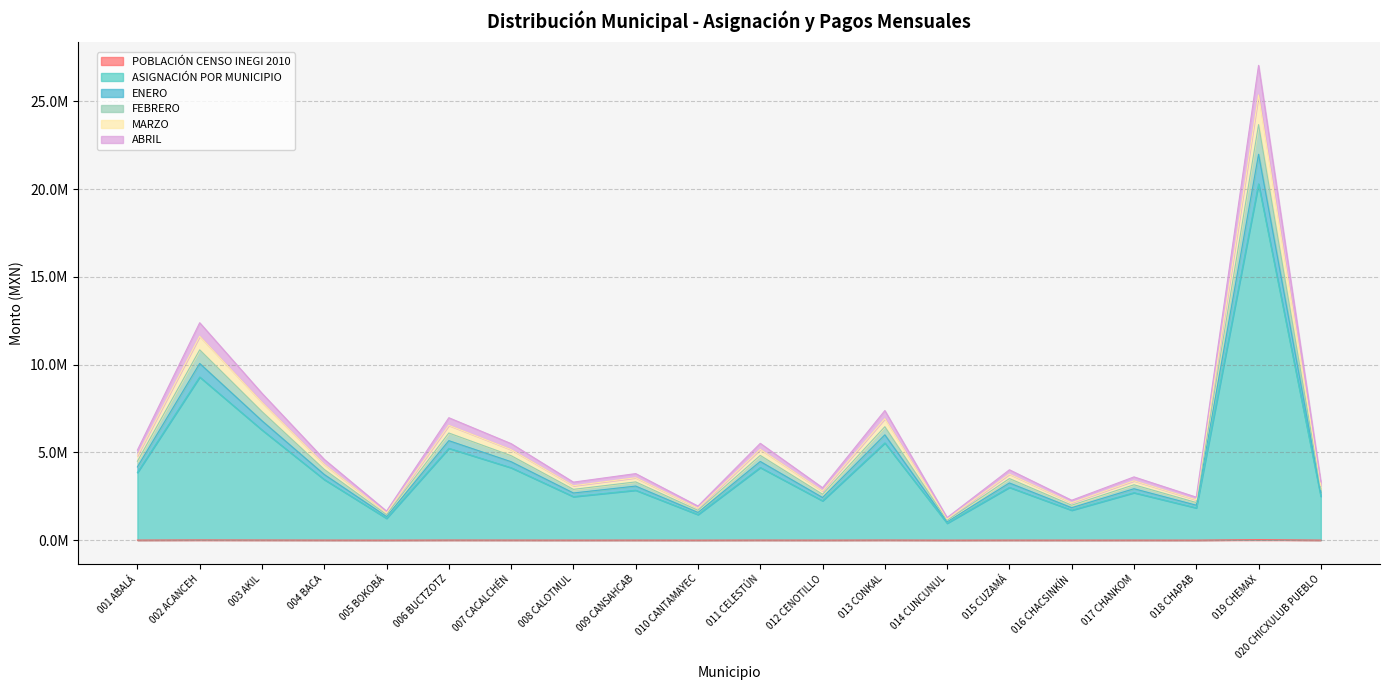

In ENERO, how many points are higher than both neighbors (excluding endpoints)?

8